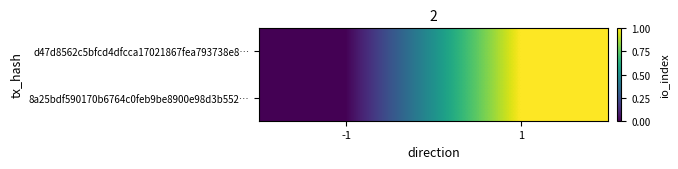

Rank the series at 1 from lowest to highest value.

d47d8562c5bfcd4dfcca17021867fea793738e8…, 8a25bdf590170b6764c0feb9be8900e98d3b552…